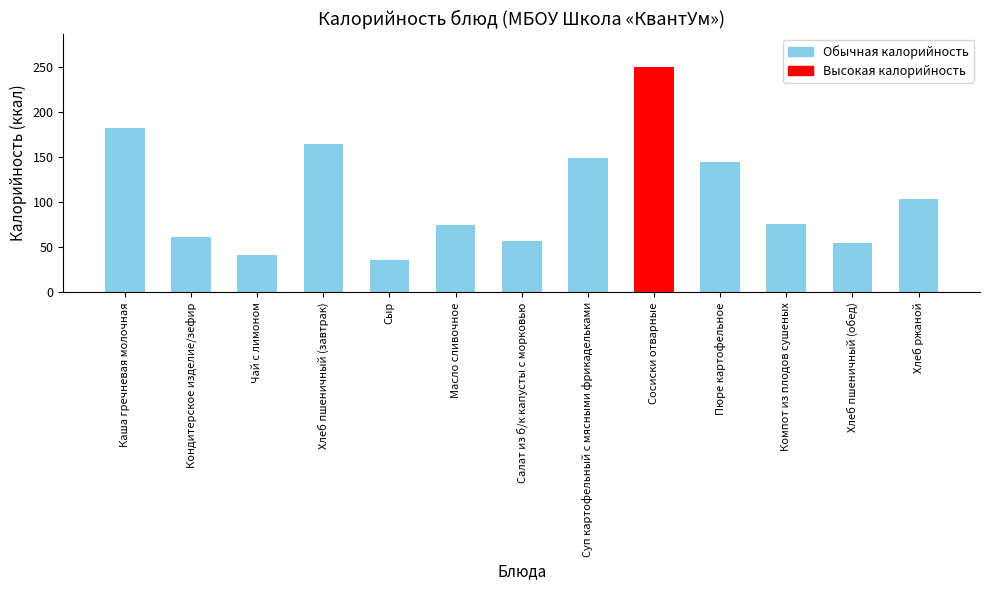

What is the difference between the maximum and second lowest values?

208.0